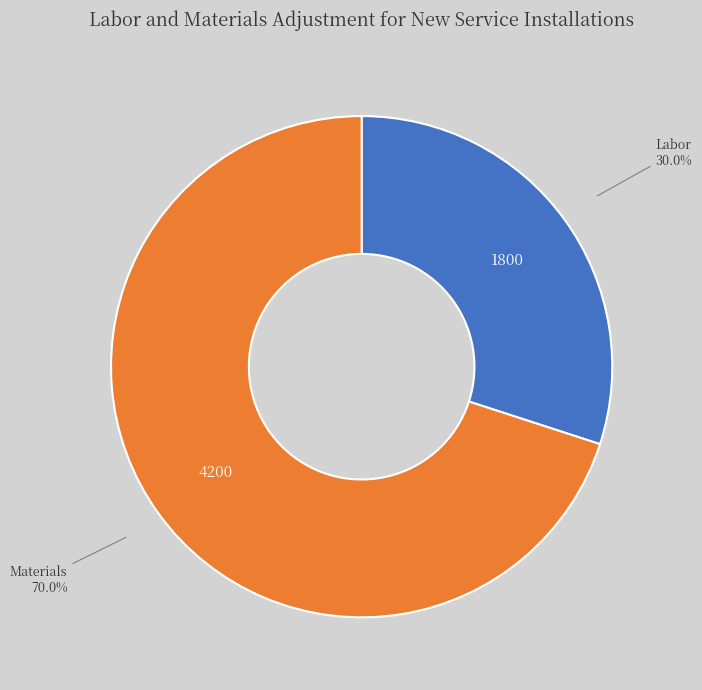

How many slices are in this pie chart?

2